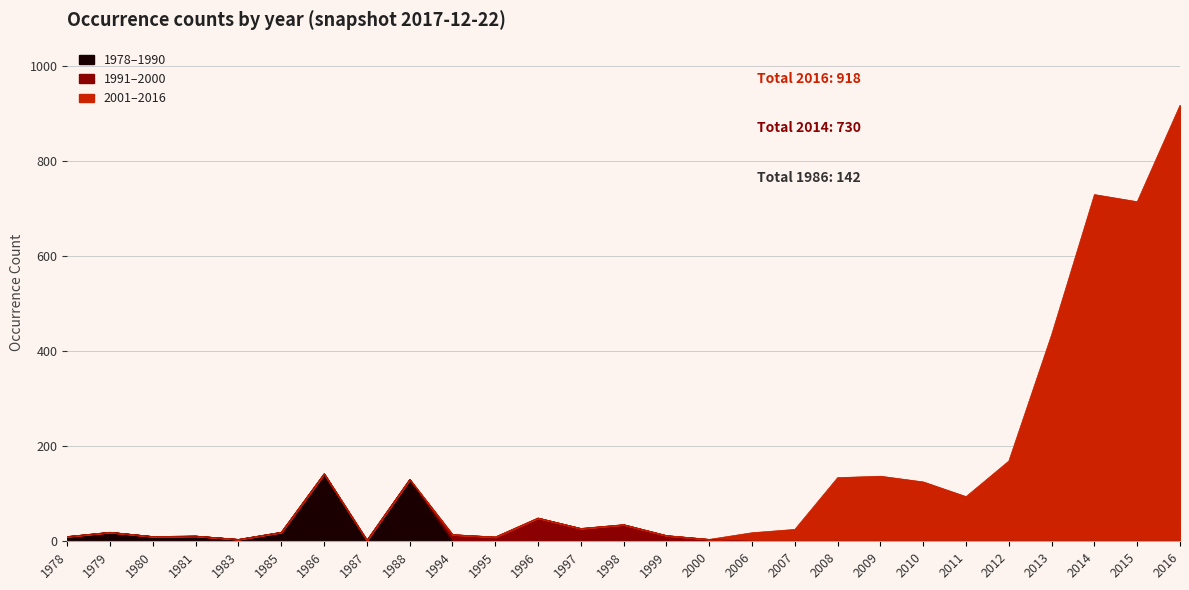

True or false: 1978-1990 and 1991-2000 cross at least once.

False